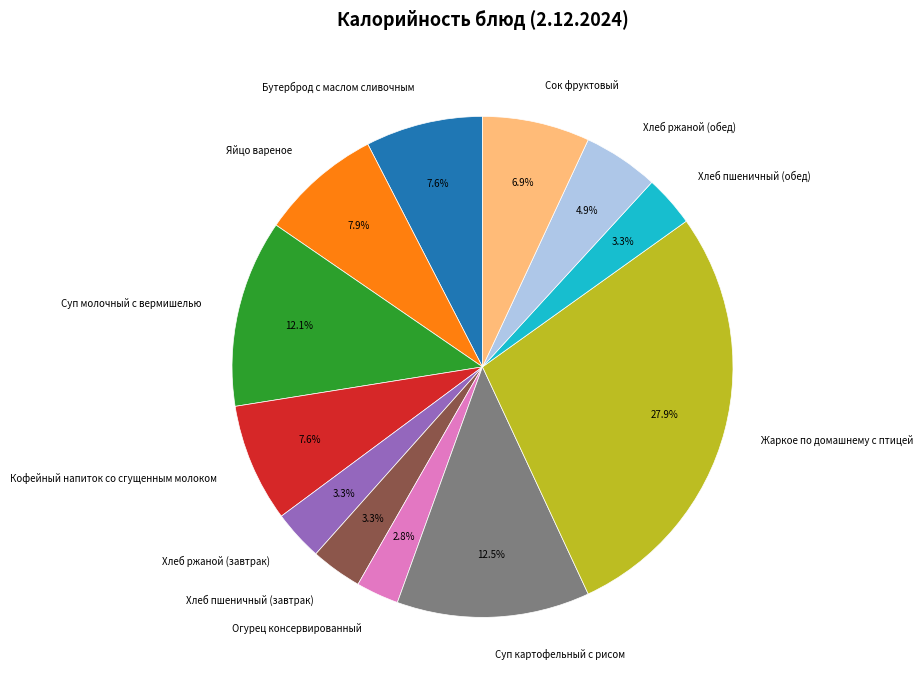

To the nearest percent, what percentage of the pie is Сок фруктовый?

7%